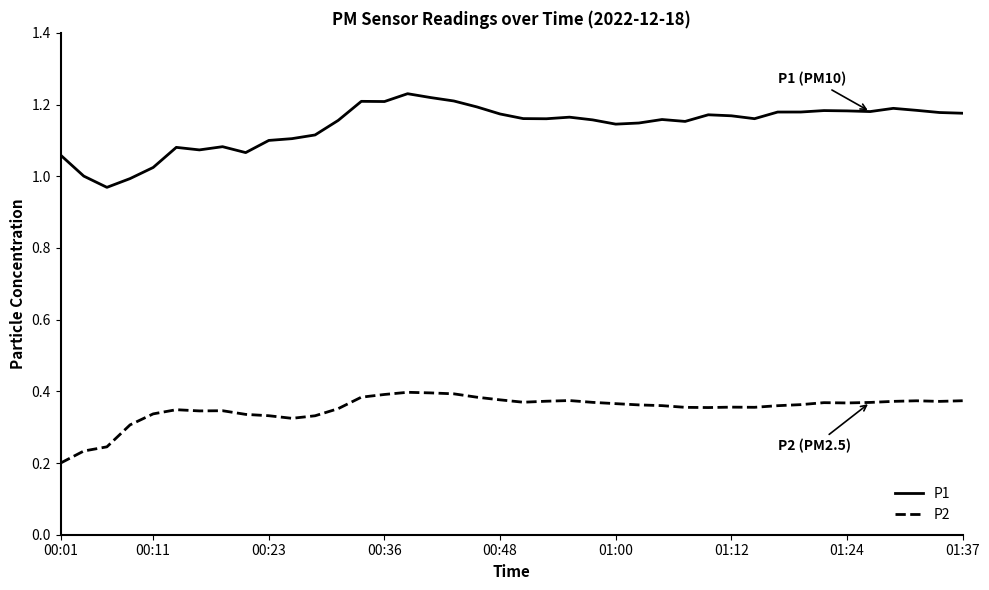

True or false: P1 and P2 cross at least once.

False